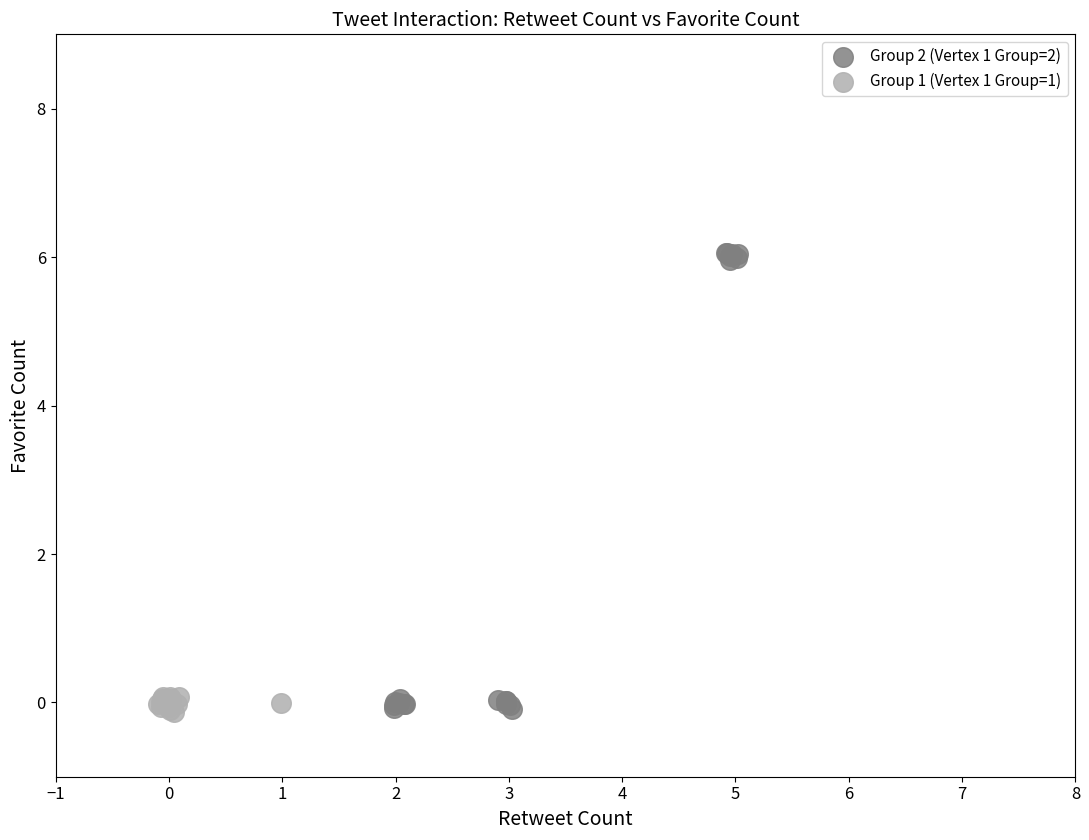

Which series has the largest Y range (max minus min)?

Group 2 (Vertex 1 Group=2)